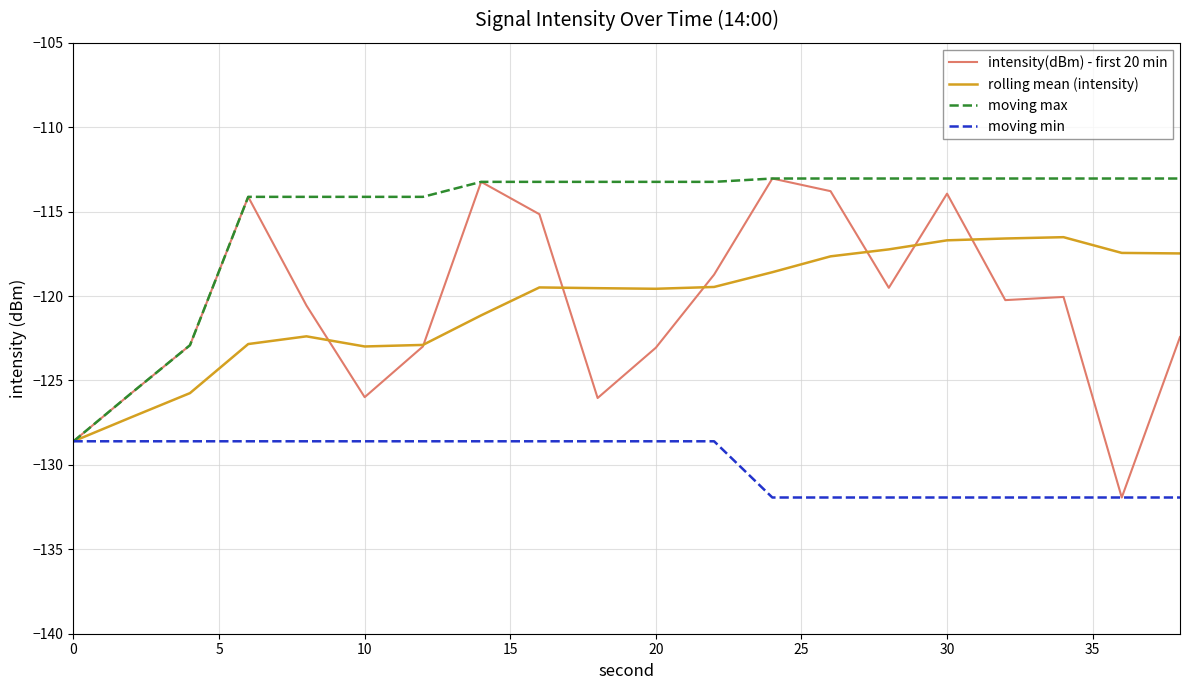

Which series has the largest total across all categories?

moving max